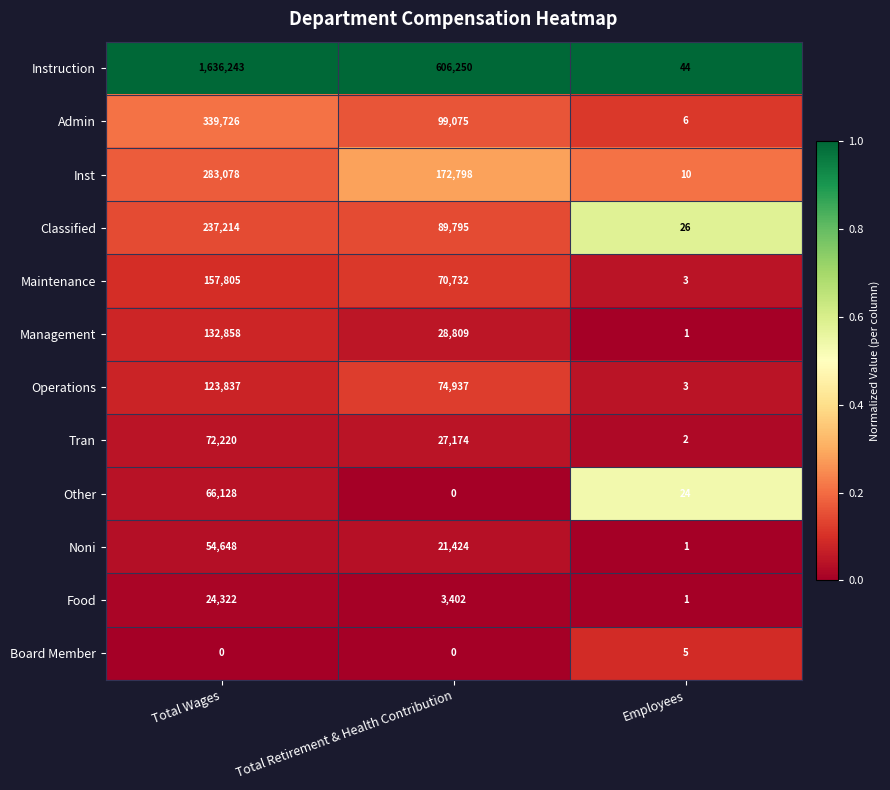

At which category is the sum across all series the highest?

Total Wages